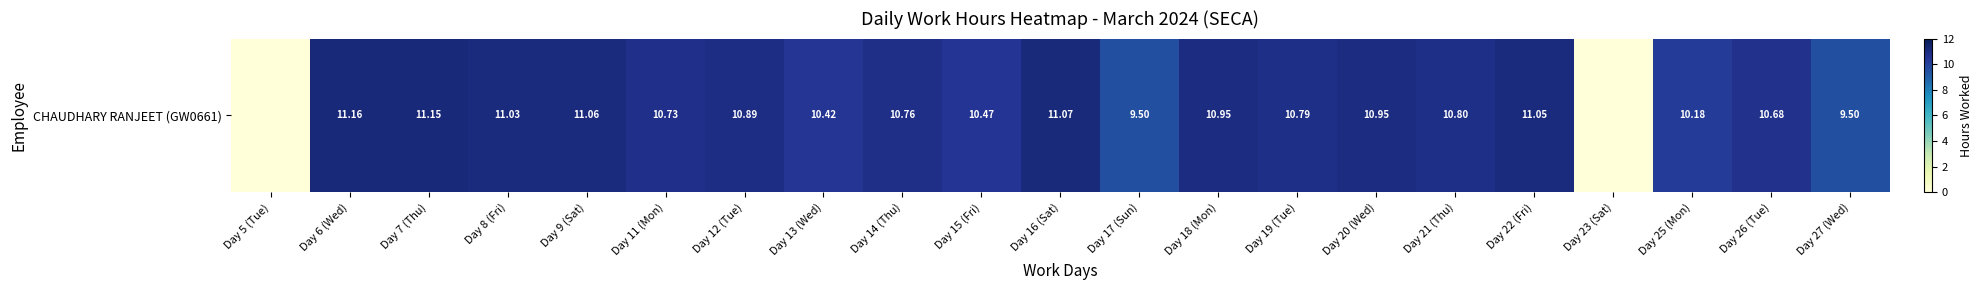

What value does the data have at Day 26 (Tue)?

10.7